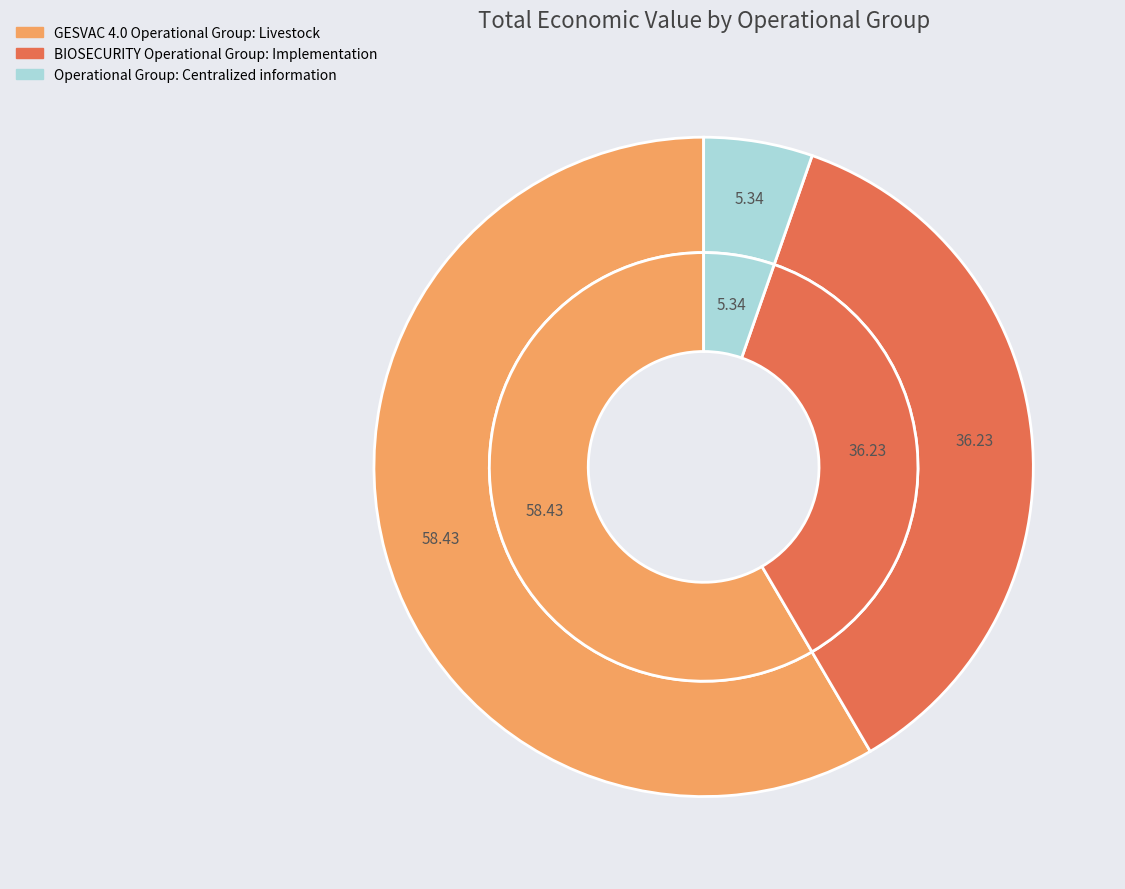

Which category has the biggest portion of the pie?

GESVAC 4.0 Operational Group: Livestock